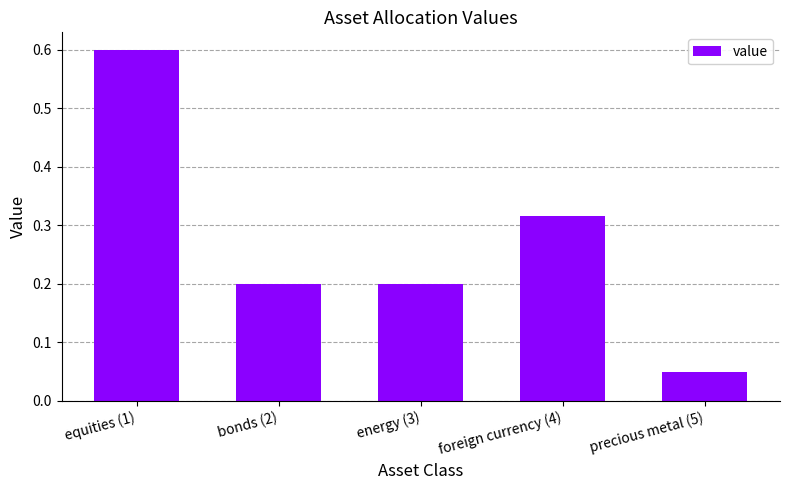

Is it true that the value at equities (1) is 1.0?

False